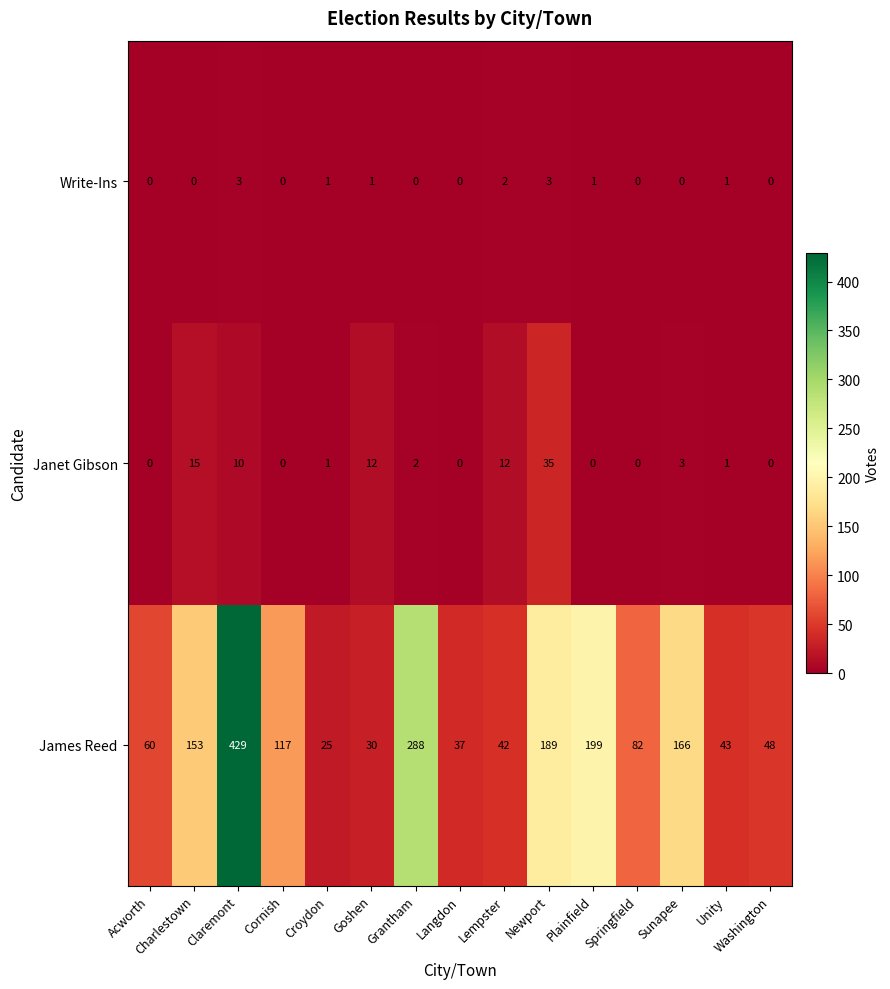

The James Reed series shows 64 at Langdon. True or false?

False